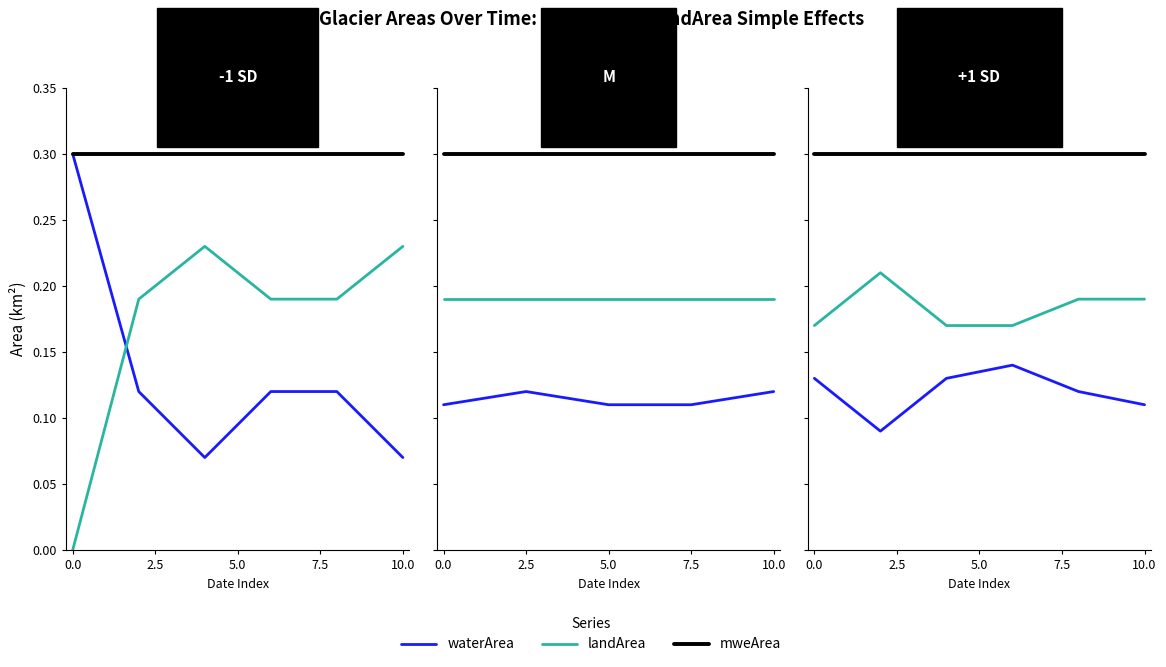

What is the sum of the waterArea values at 2.5 and 0.0?

0.2